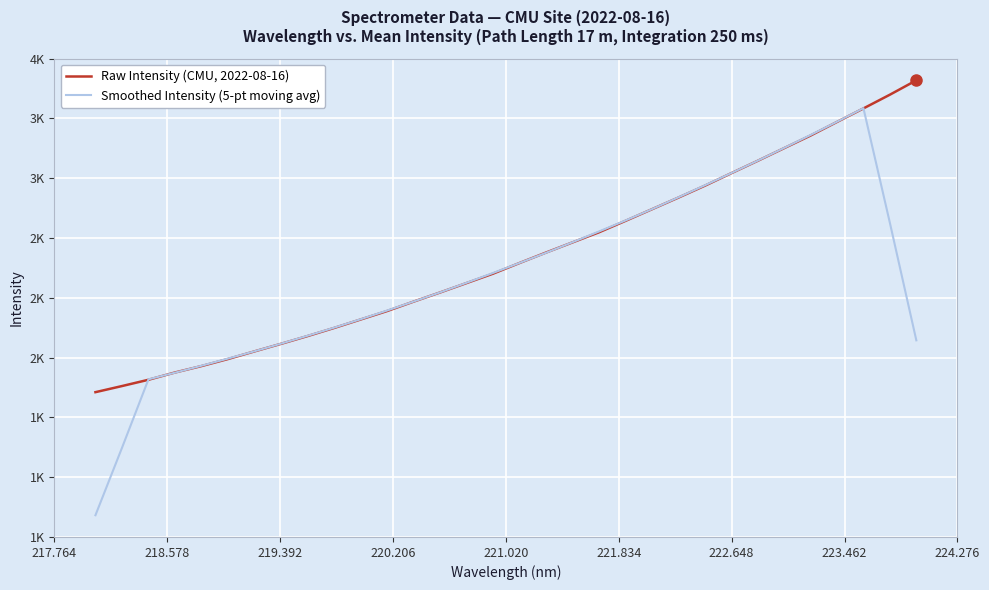

Is this an area chart (filled region under the line)?

No